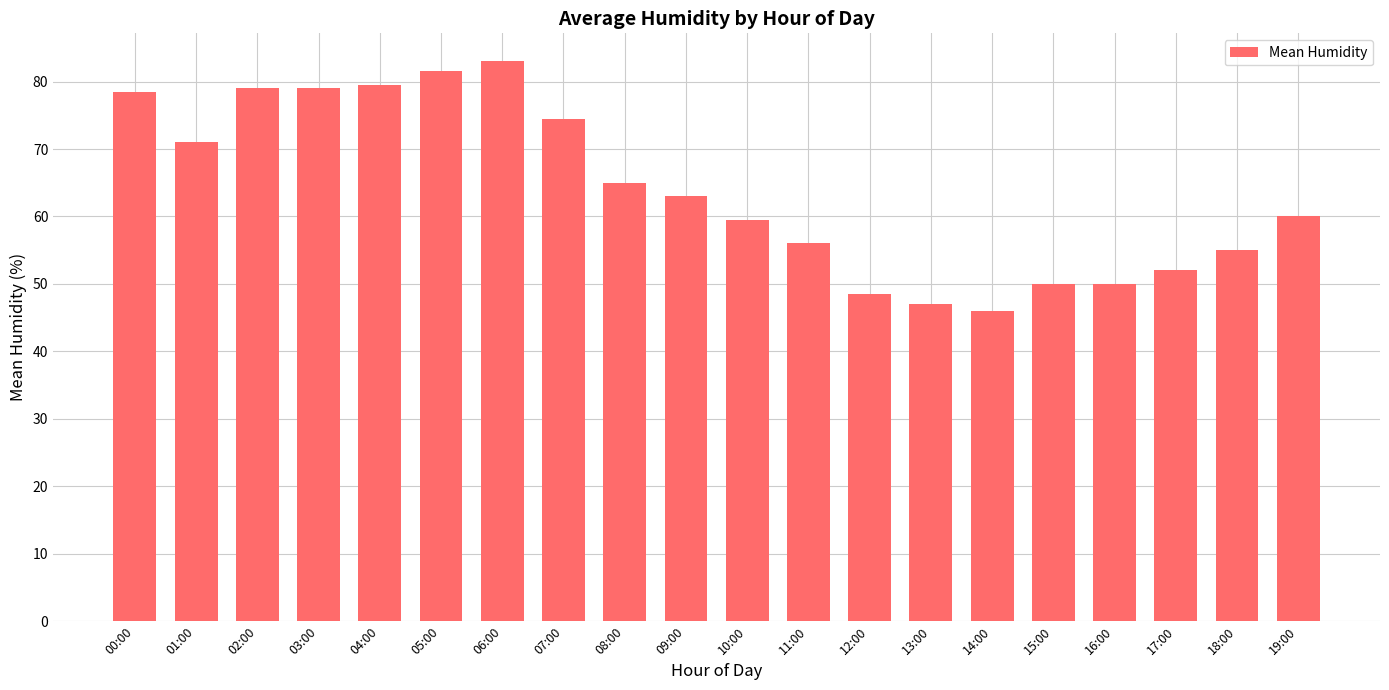

Reading right to left, list all the values displayed in this chart.

60.0	55.0	52.0	50.0	50.0	46.0	47.0	48.5	56.0	59.5	63.0	65.0	74.5	83.0	81.5	79.5	79.0	79.0	71.0	78.5